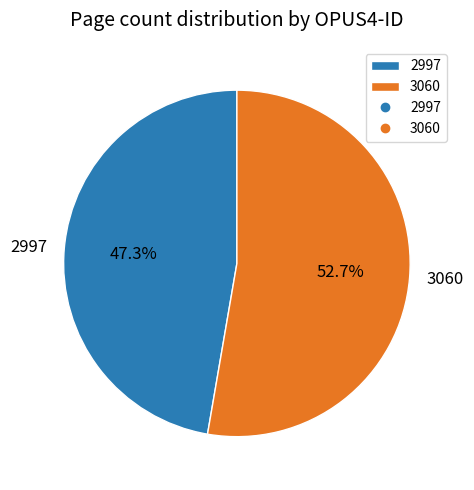

The 2997 slice represents 47% of the pie. True or false?

True